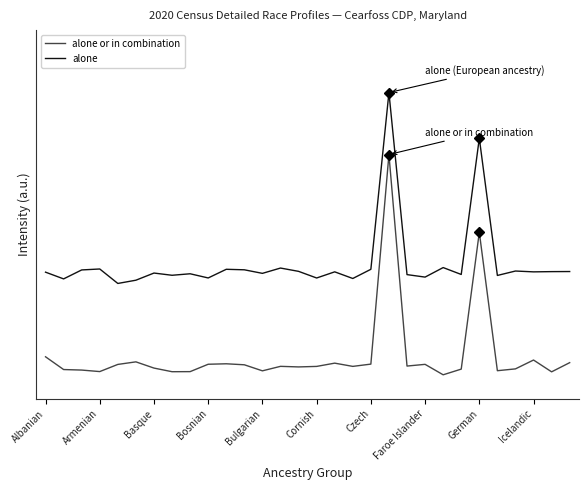

Reading right to left, transcribe all the data shown in this chart.

alone or in combination: 0.8	-0.7	1.2	-0.2	-0.5	21.6	-0.3	-1.2	0.5	0.2	34.1	0.5	0.2	0.7	0.2	0.1	0.2	-0.5	0.4	0.6	0.5	-0.7	-0.7	-0.1	0.9	0.5	-0.7	-0.4	-0.3	1.7
alone: 15.3	15.3	15.3	15.4	14.7	36.7	14.9	16.0	14.5	14.9	44.0	15.7	14.2	15.3	14.3	15.4	15.9	15.1	15.6	15.7	14.3	15.0	14.7	15.1	14.0	13.4	15.8	15.6	14.2	15.2